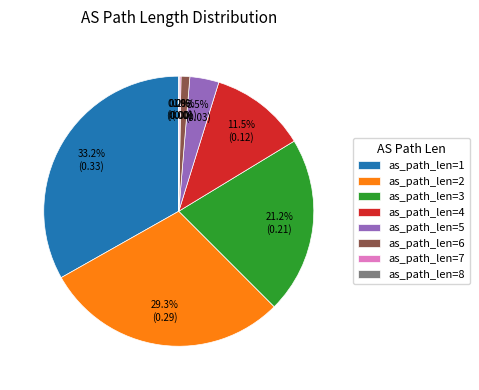

Which category has the biggest portion of the pie?

as_path_len=1